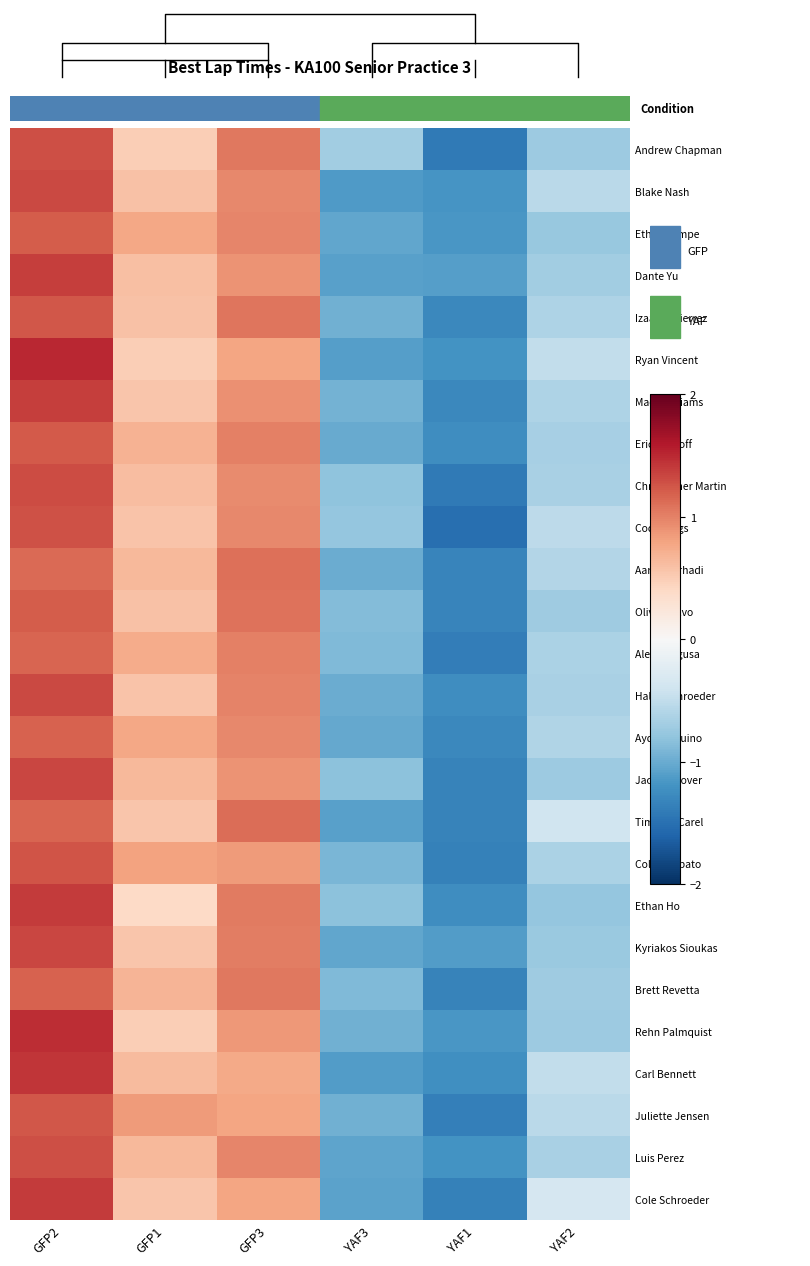

At which category is the sum across all series the highest?

GFP2